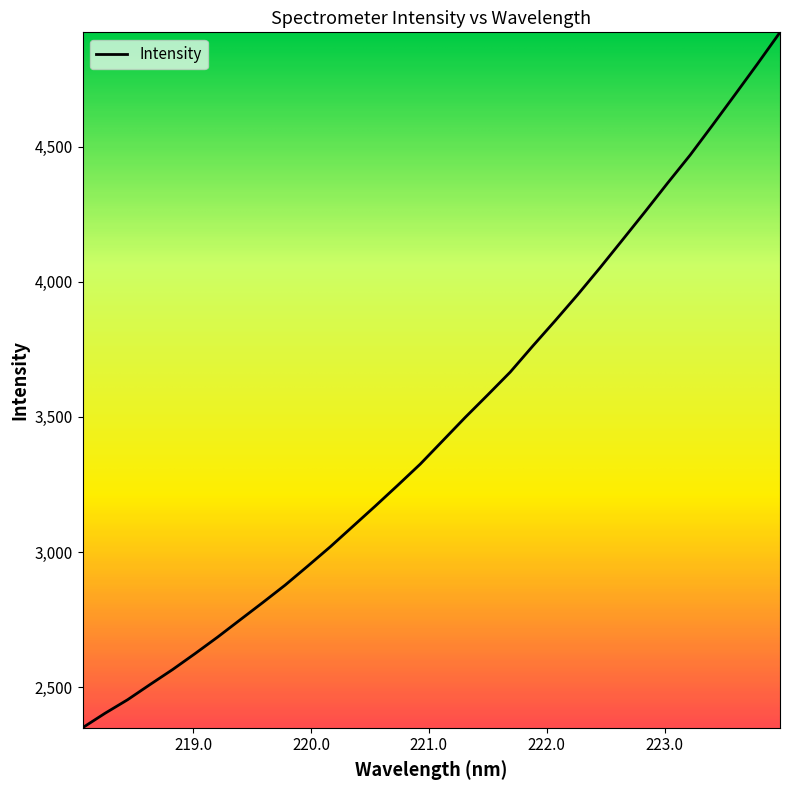

Is this an area chart (filled region under the line)?

No